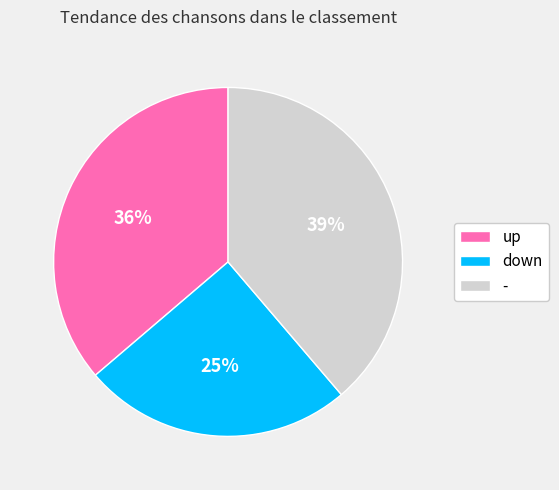

Rank the categories by value from highest to lowest.

-, up, down